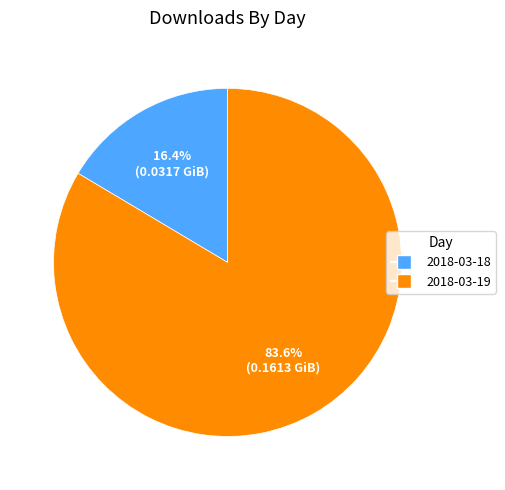

To the nearest percent, what is the difference between the 2018-03-18 and 2018-03-19 slice percentages?

67%